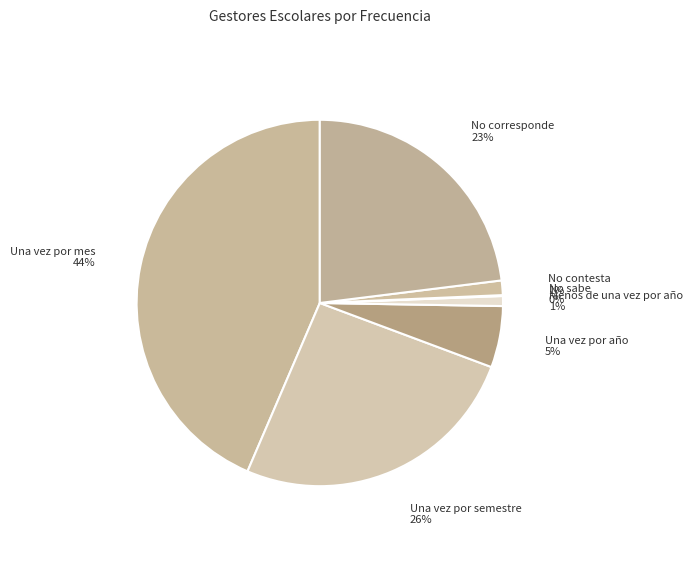

What percentage is the Una vez por semestre slice, to the nearest percent?

26%